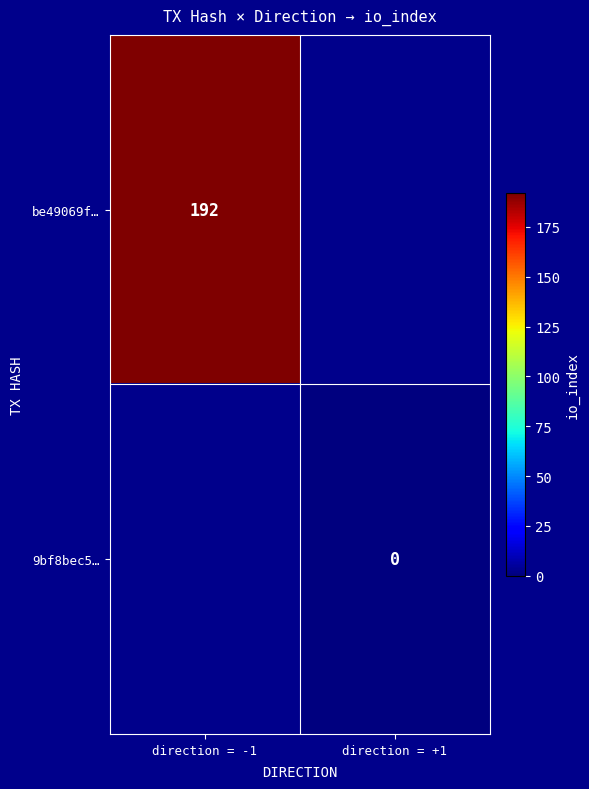

What is the greatest value displayed?

192.0